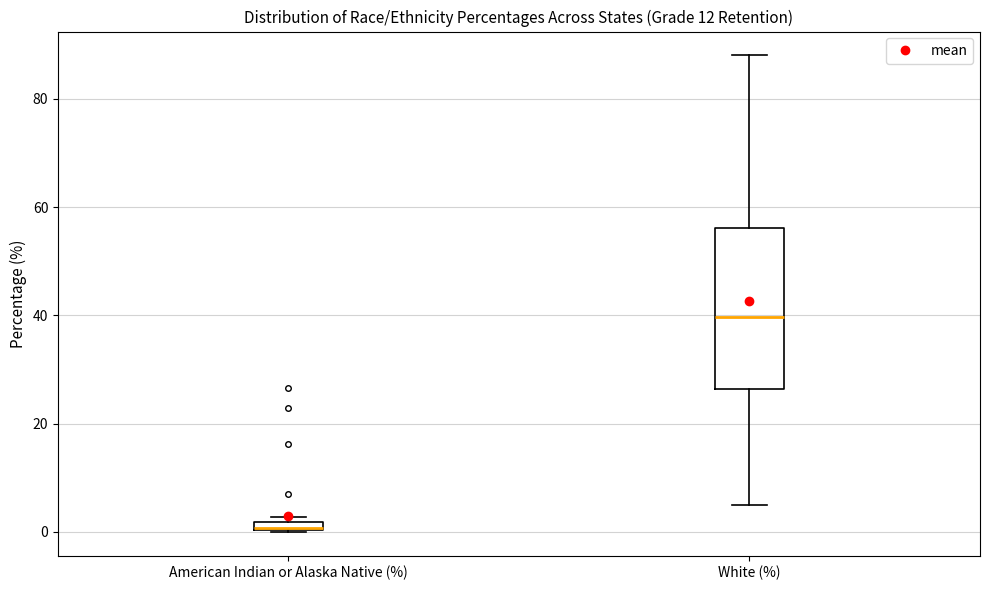

Which box has the lowest median line?

American Indian or Alaska Native (%)